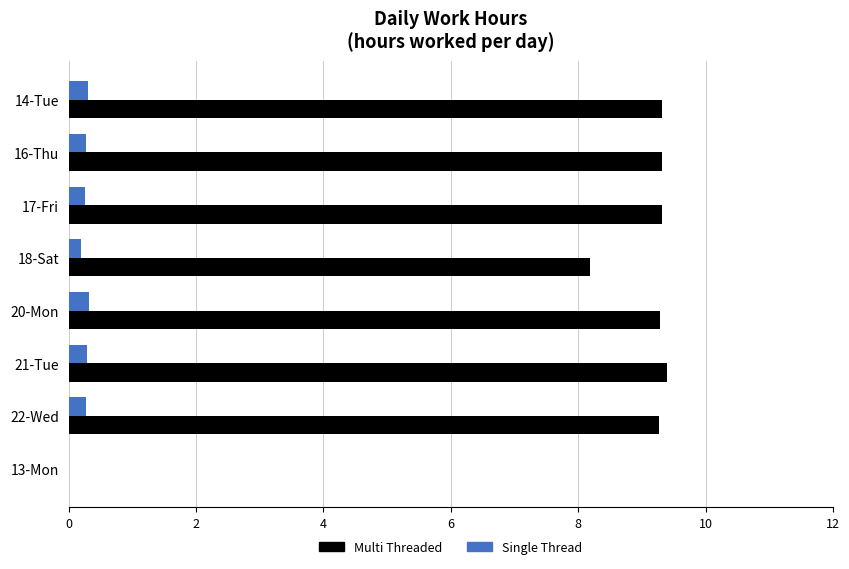

Which series has the largest total across all categories?

Multi Threaded